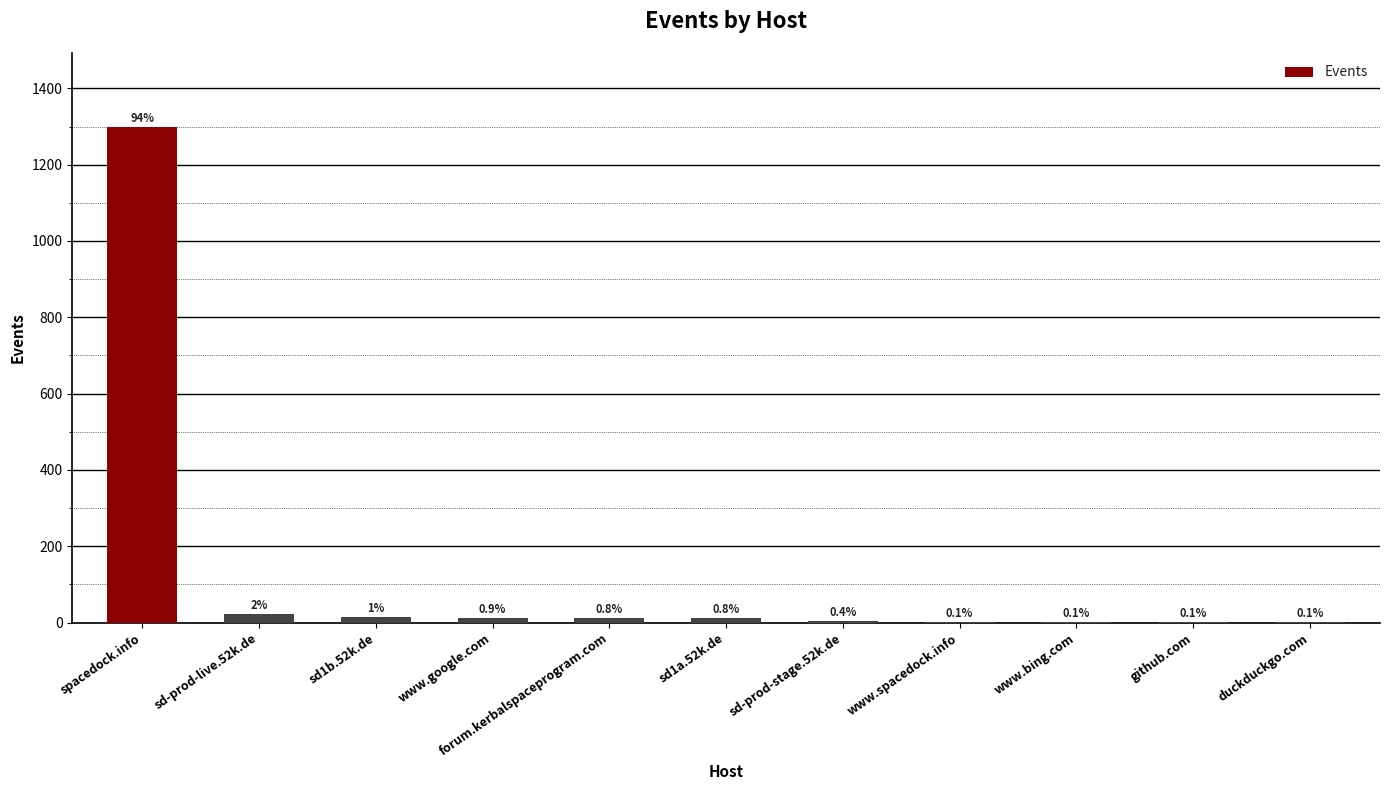

List the labels in order of value, smallest first.

github.com, duckduckgo.com, www.spacedock.info, www.bing.com, sd-prod-stage.52k.de, forum.kerbalspaceprogram.com, sd1a.52k.de, www.google.com, sd1b.52k.de, sd-prod-live.52k.de, spacedock.info